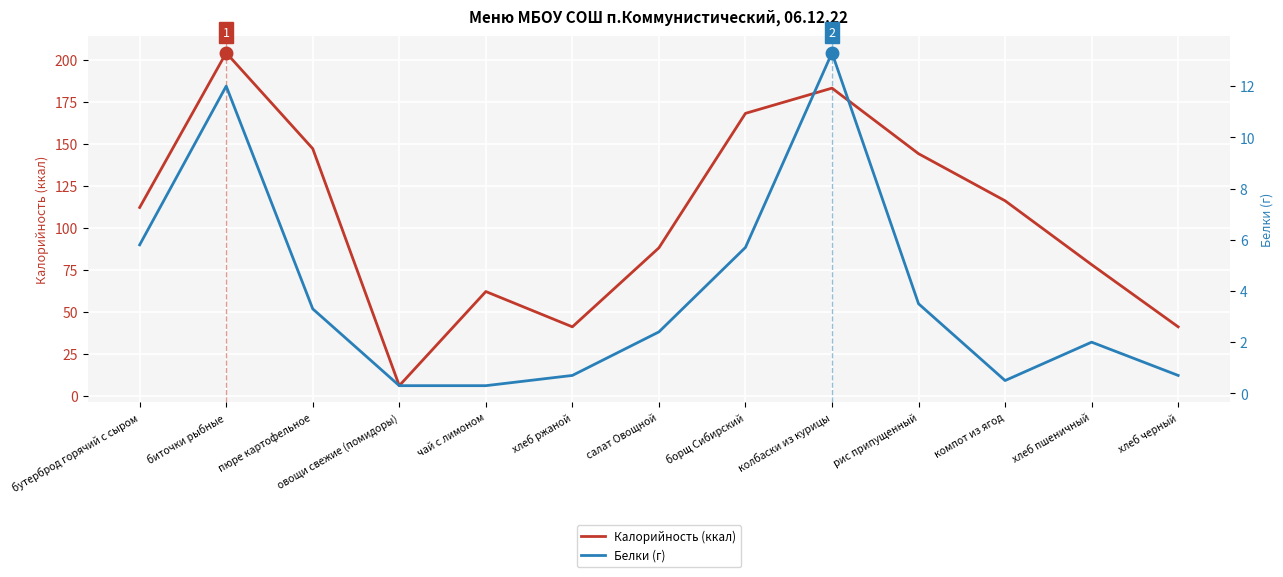

Reading left to right, extract all data points from this chart.

Калорийность (ккал): бутерброд горячий с сыром=112.0	биточки рыбные=204.0	пюре картофельное=147.0	овощи свежие (помидоры)=6.0	чай с лимоном=62.0	хлеб ржаной=41.0	салат Овощной=88.0	борщ Сибирский=168.0	колбаски из курицы=183.0	рис припущенный=144.0	компот из ягод=116.0	хлеб пшеничный=78.0	хлеб черный=41.0
Белки (г): бутерброд горячий с сыром=5.8	биточки рыбные=12.0	пюре картофельное=3.3	овощи свежие (помидоры)=0.3	чай с лимоном=0.3	хлеб ржаной=0.7	салат Овощной=2.4	борщ Сибирский=5.7	колбаски из курицы=13.3	рис припущенный=3.5	компот из ягод=0.5	хлеб пшеничный=2.0	хлеб черный=0.7